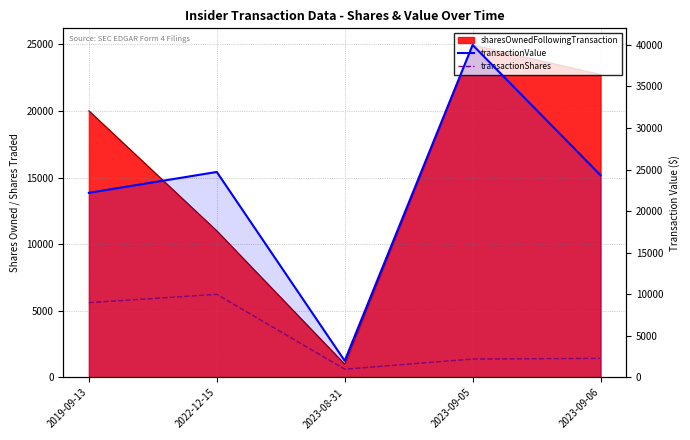

Is it true that transactionShares equals 3497 at 2023-09-05?

False